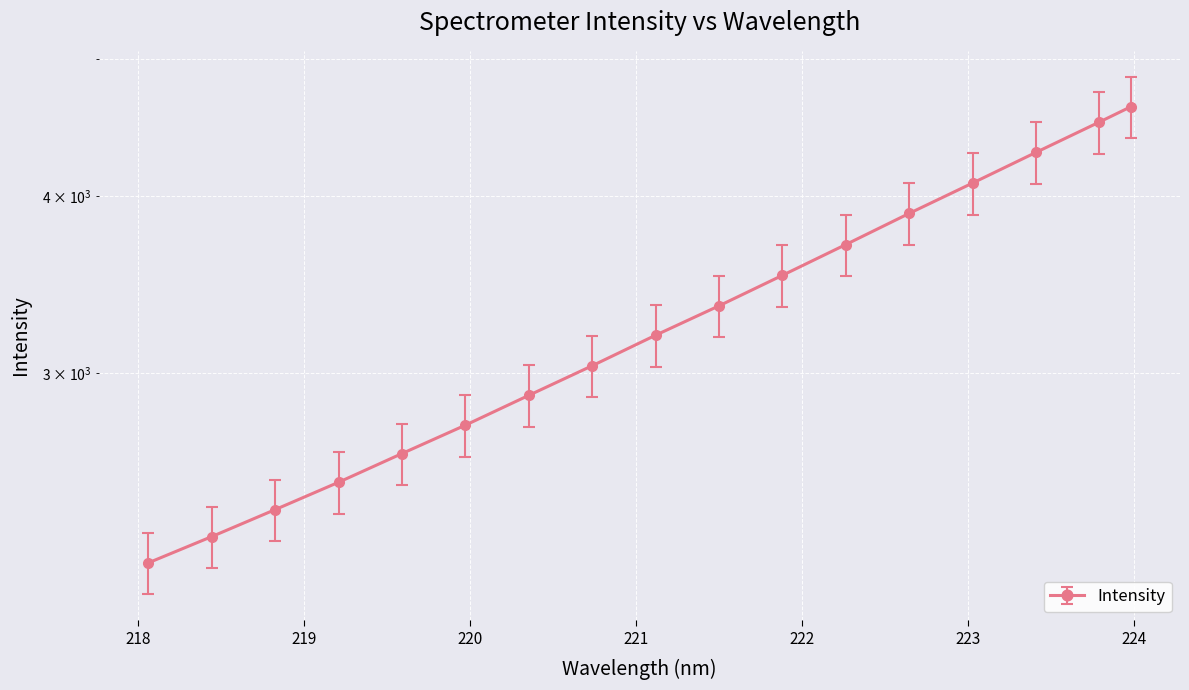

What is the sum of the values at 222.263 and 221.1174?

6885.3